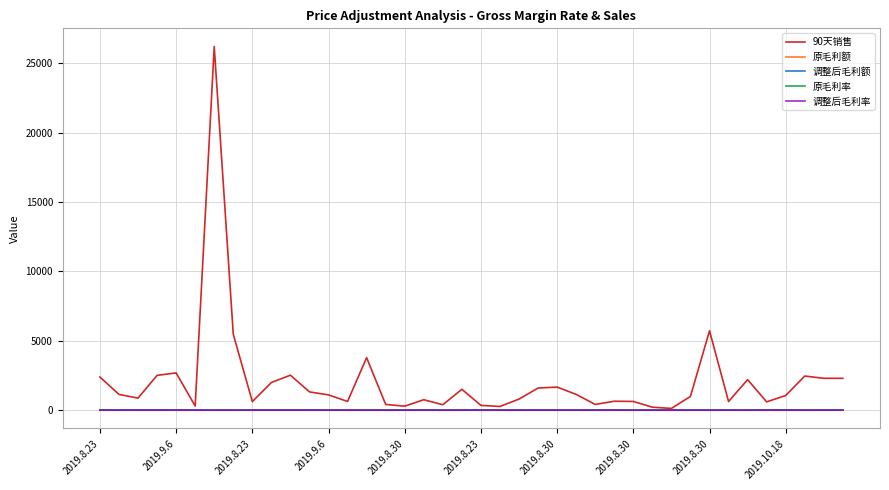

Which series has the largest total across all categories?

90天销售